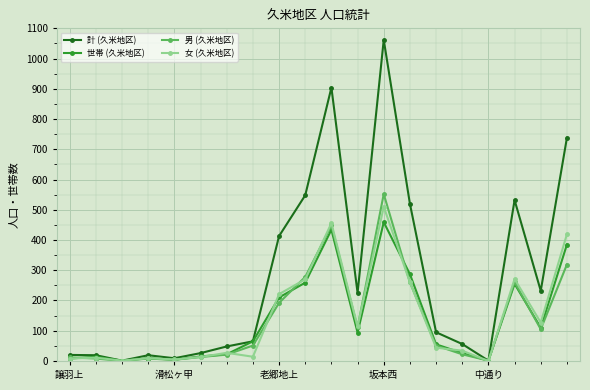

True or false: 男 (久米地区) has more than 2 points higher than both neighbors.

True